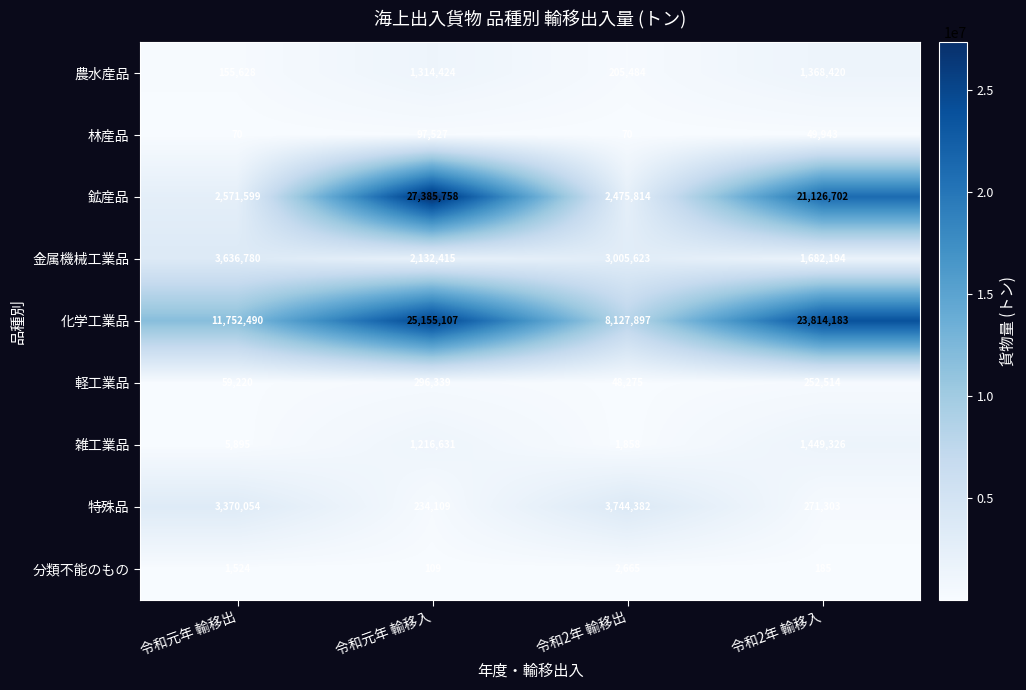

Read the 農水産品 value at 令和2年 輸移出.

205484